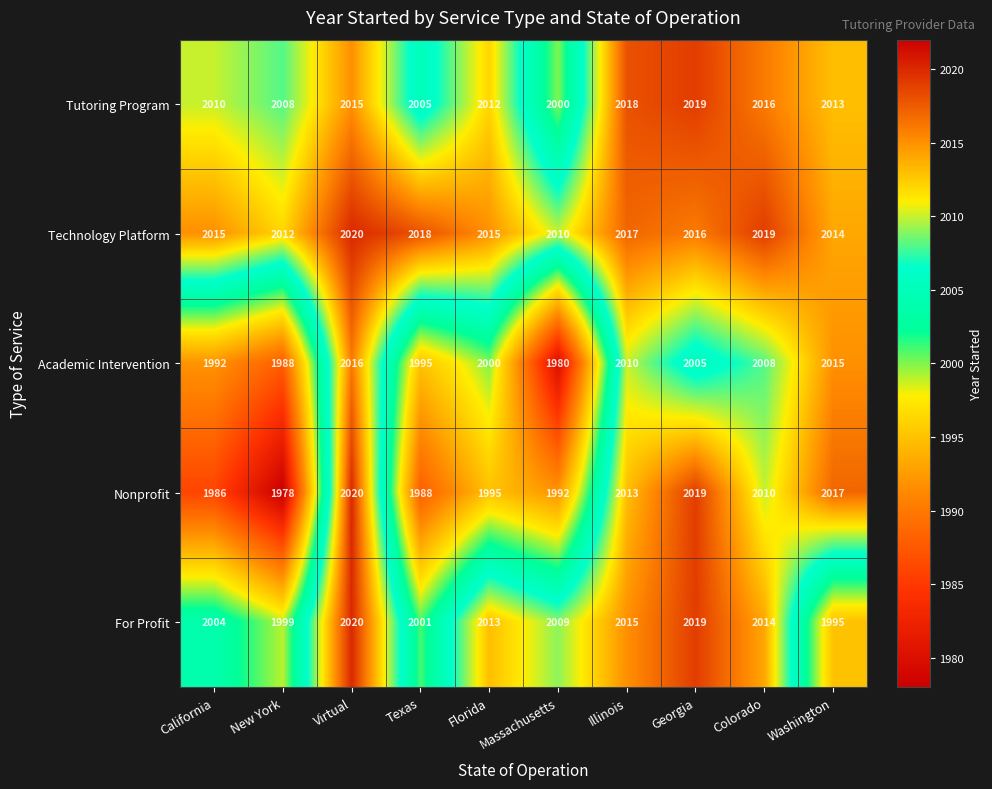

The For Profit series shows 2015 at Illinois. True or false?

True